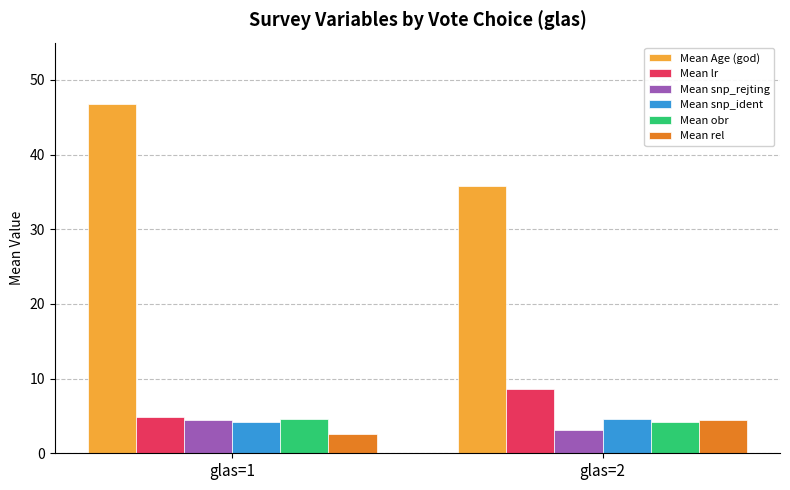

What are all the series names shown in the legend?

Mean Age (god), Mean lr, Mean snp_rejting, Mean snp_ident, Mean obr, Mean rel